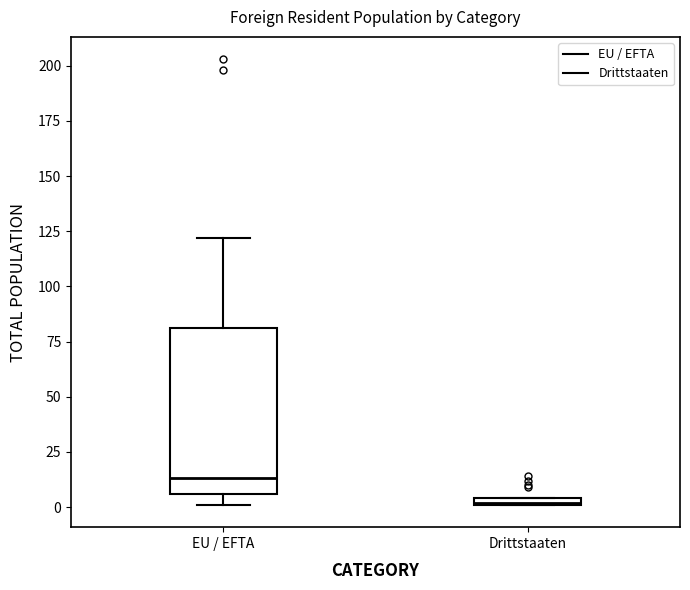

Which box has the lowest median line?

Drittstaaten